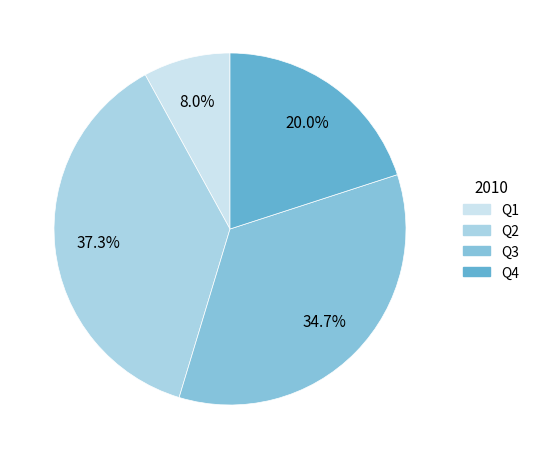

Rank the categories by value from lowest to highest.

Q1, Q4, Q3, Q2